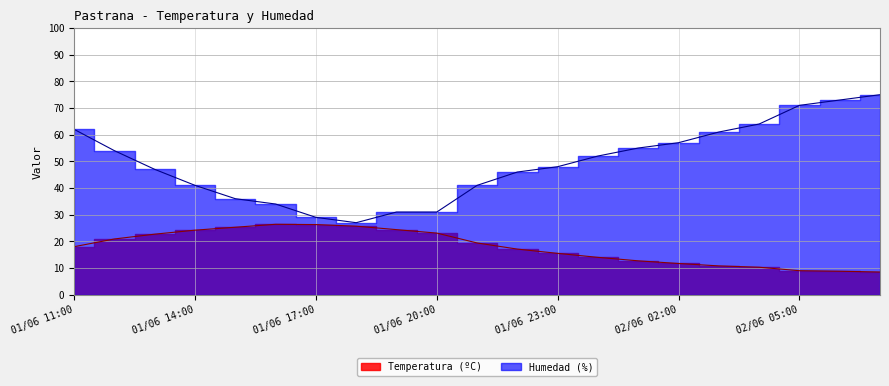

Does the chart have visible grid lines?

Yes